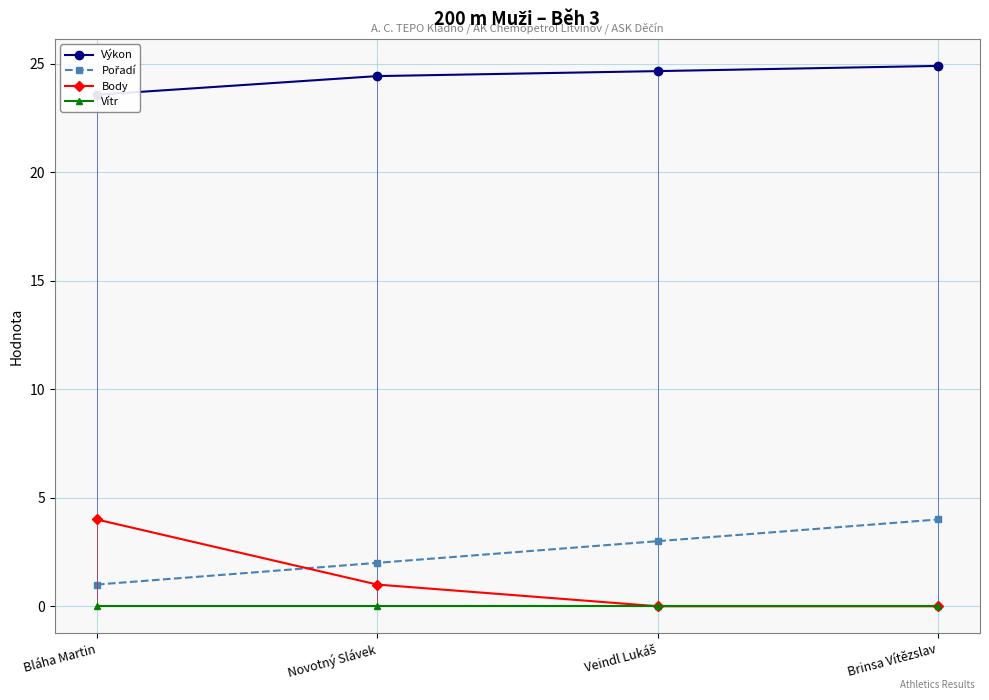

Does the chart have visible grid lines?

Yes